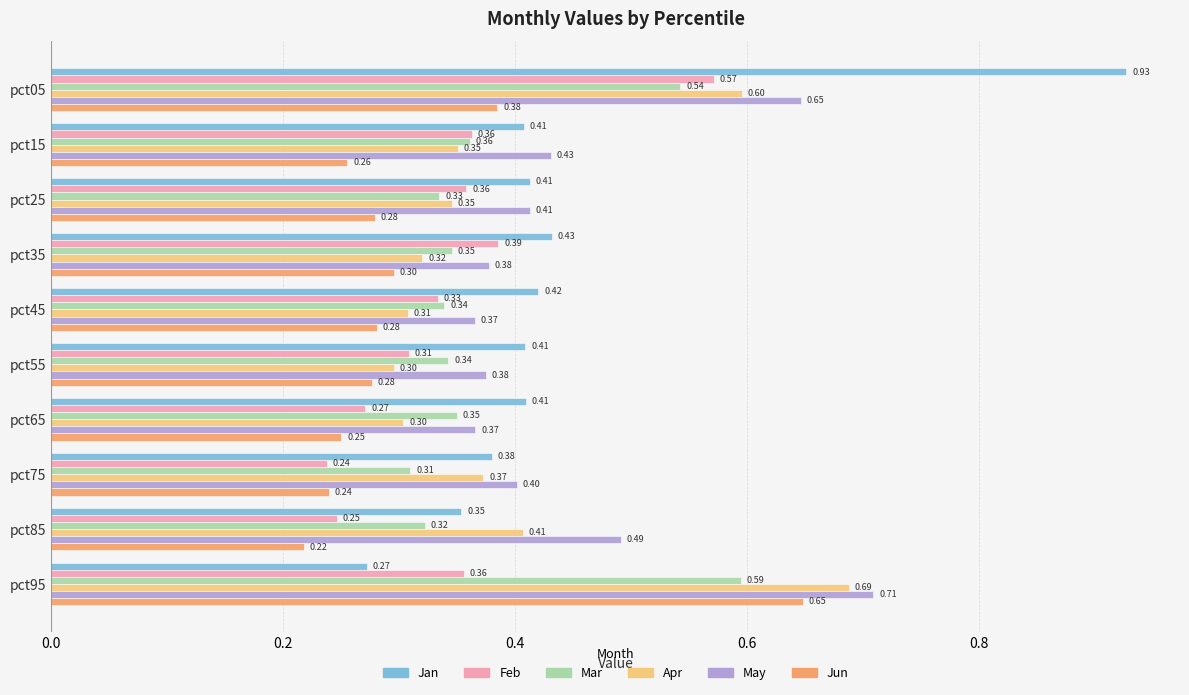

Rank the series by their maximum value, from lowest to highest.

Feb, Mar, Jun, Apr, May, Jan